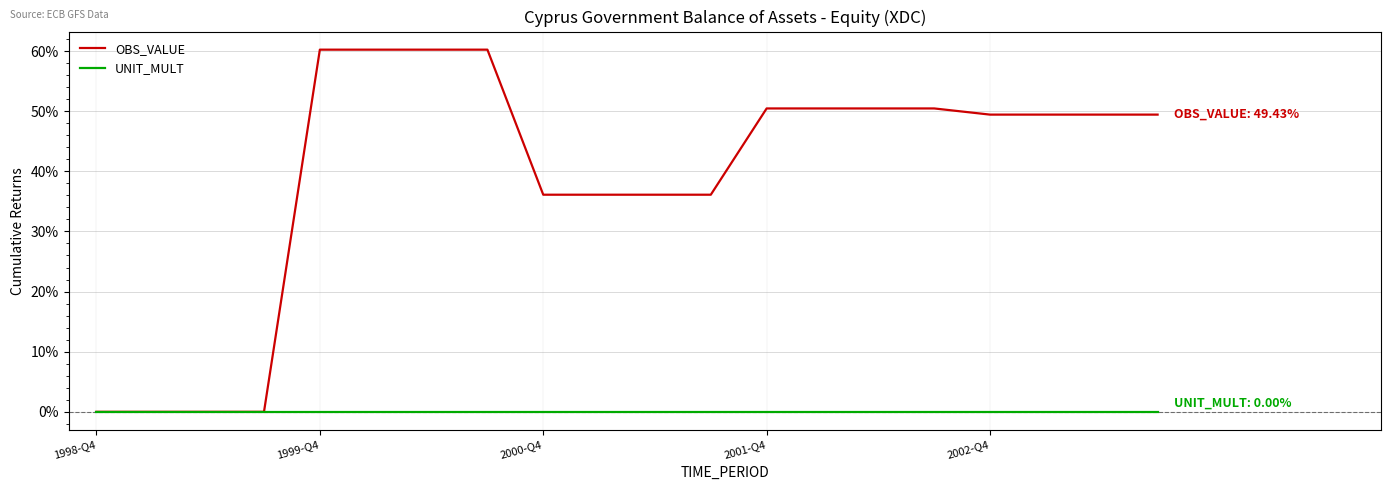

At how many categories does at least one series exceed 47?

12